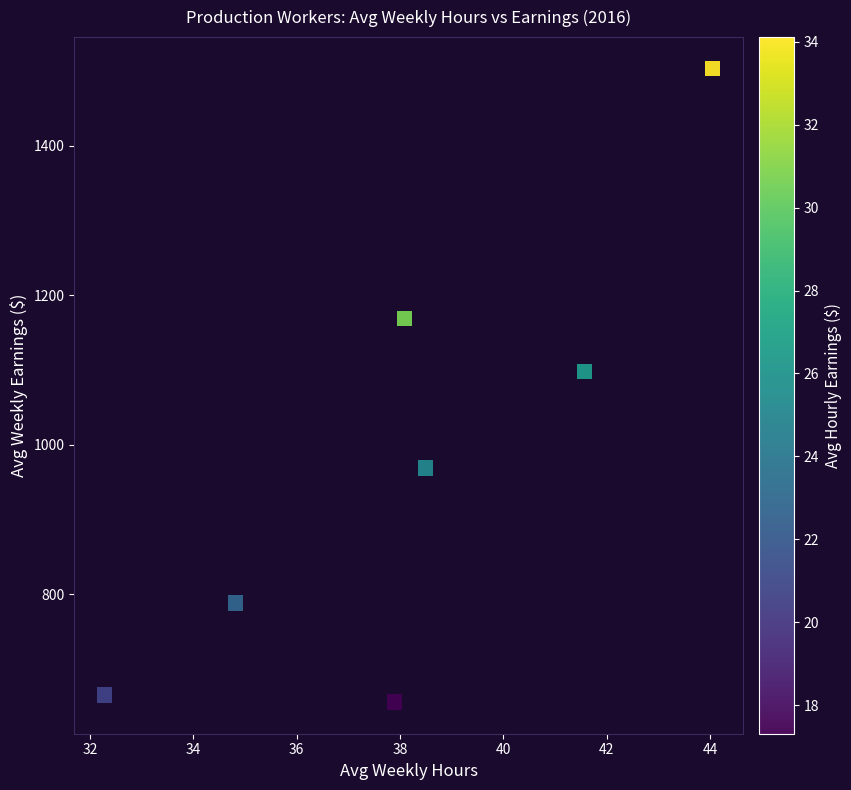

What is the range of Y values (max minus min)?

846.5